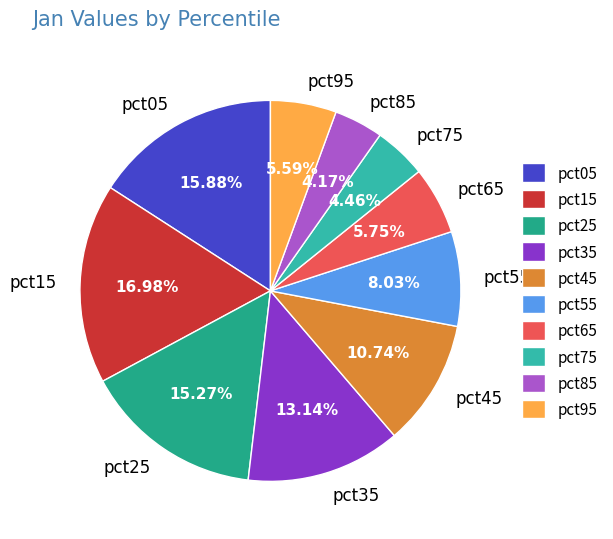

True or false: pct65 accounts for 6% of the total.

True